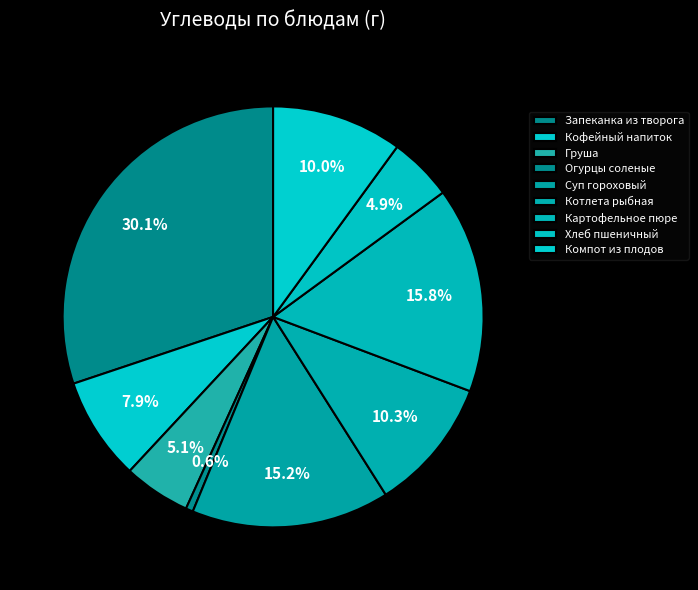

Count the number of slices in the pie.

9